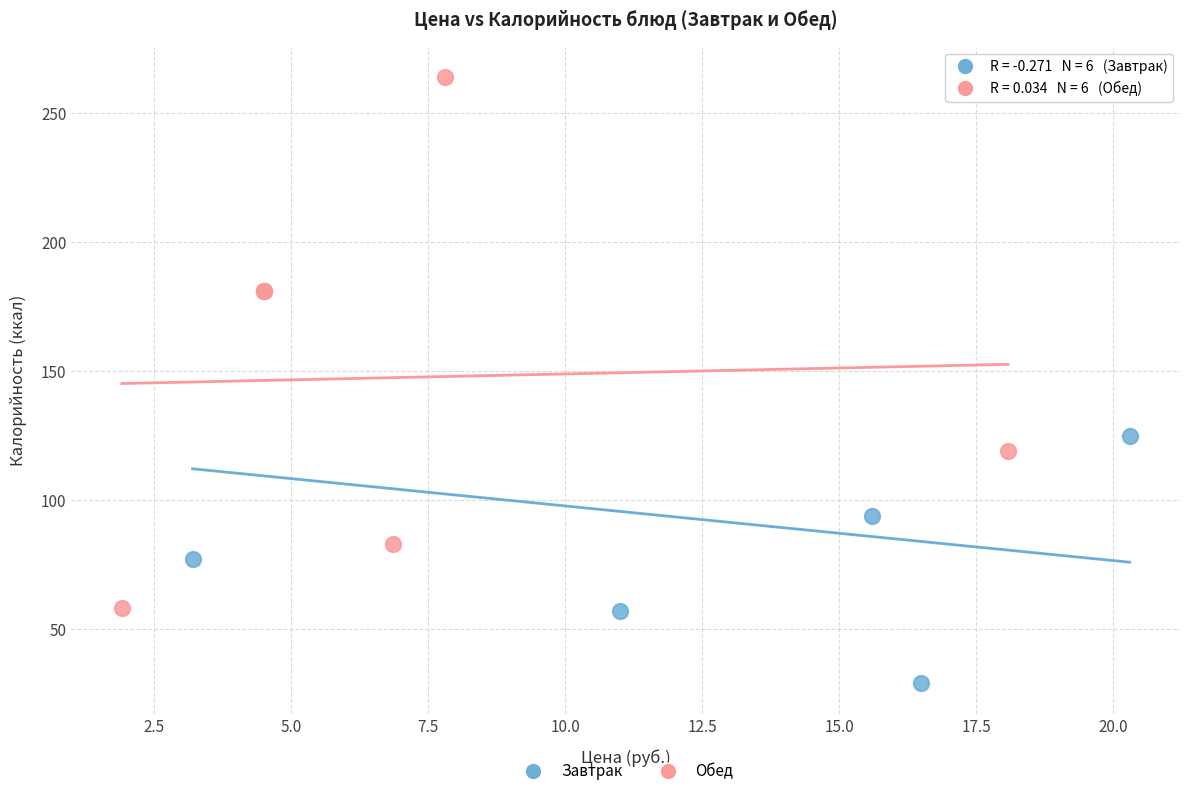

What are all the series names shown in the legend?

Завтрак, Обед